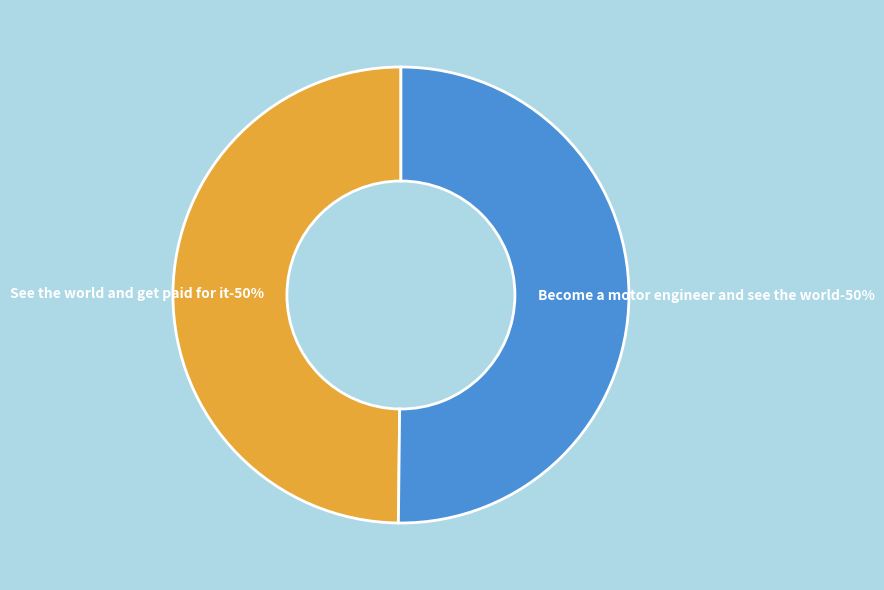

How many segments does this pie chart have?

2